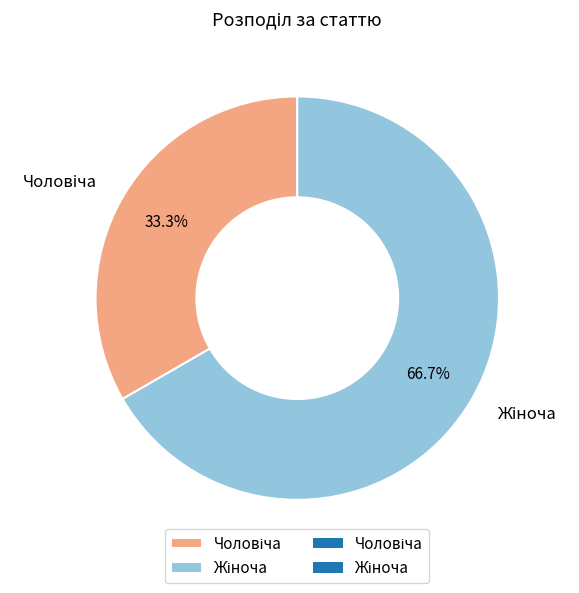

Is there a majority slice in this chart?

Yes